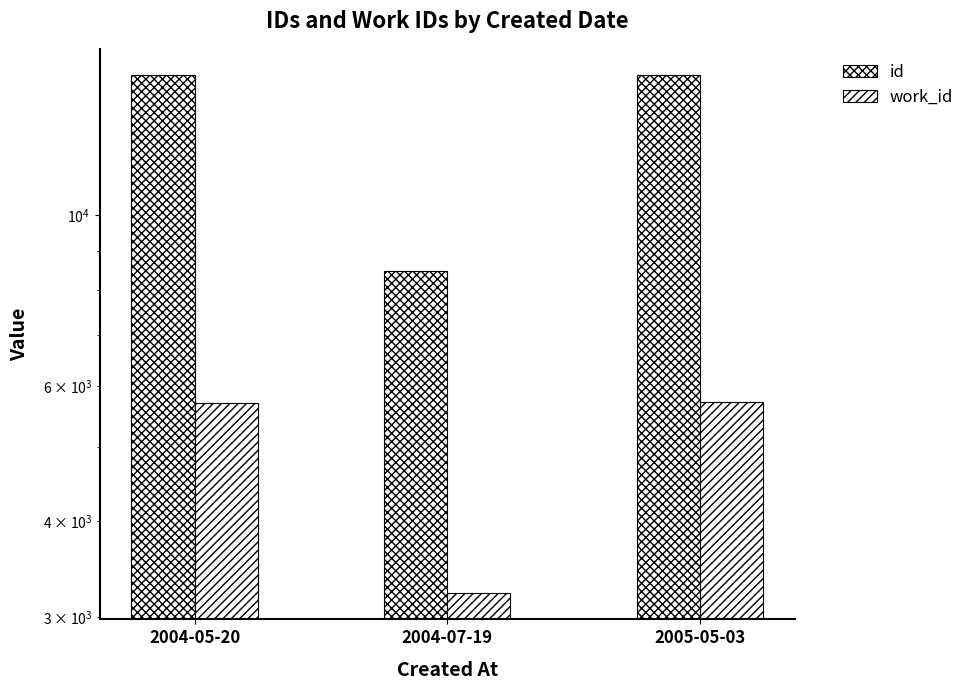

What is the difference between the maximum and minimum values in the work_id series?

2489